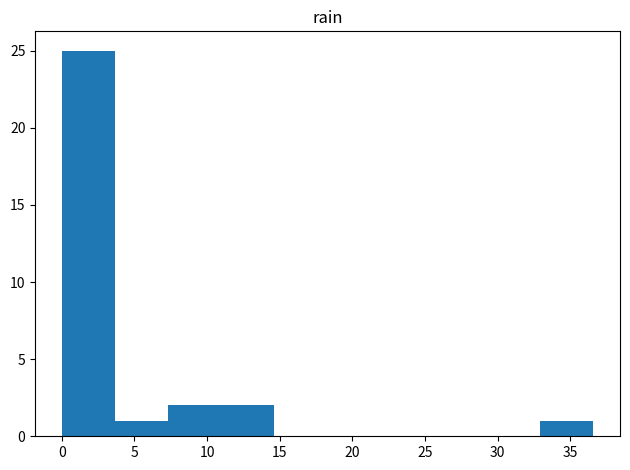

What is the height of the bar covering 33.0 to 36.5 on the x-axis? Neither the bar edges nor the heights are printed on the chart, so give them approximately, as read against the axes.

1